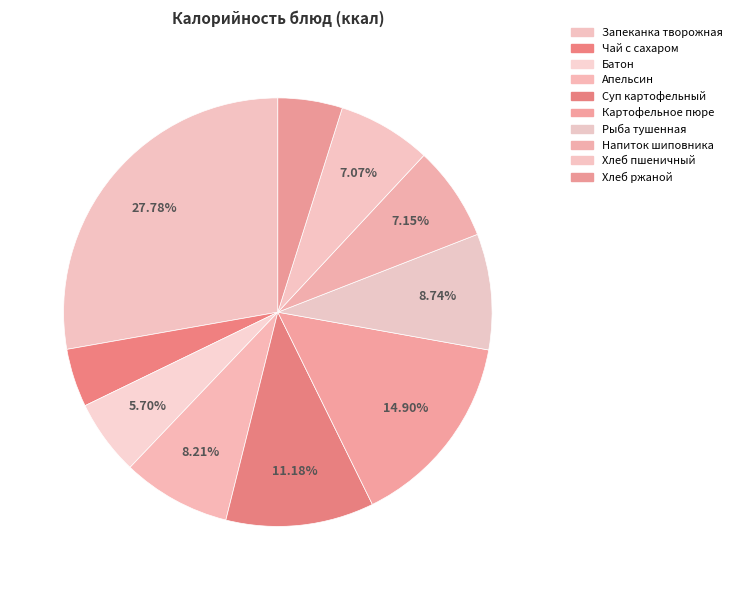

How many segments does this pie chart have?

10